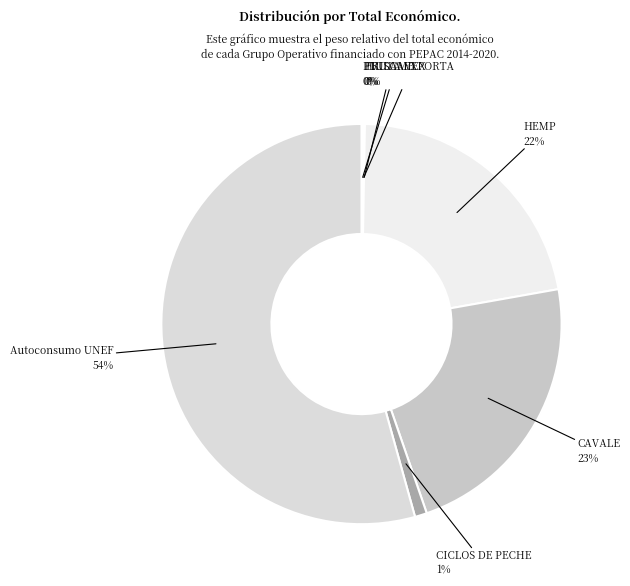

Which slice is the largest?

Autoconsumo UNEF